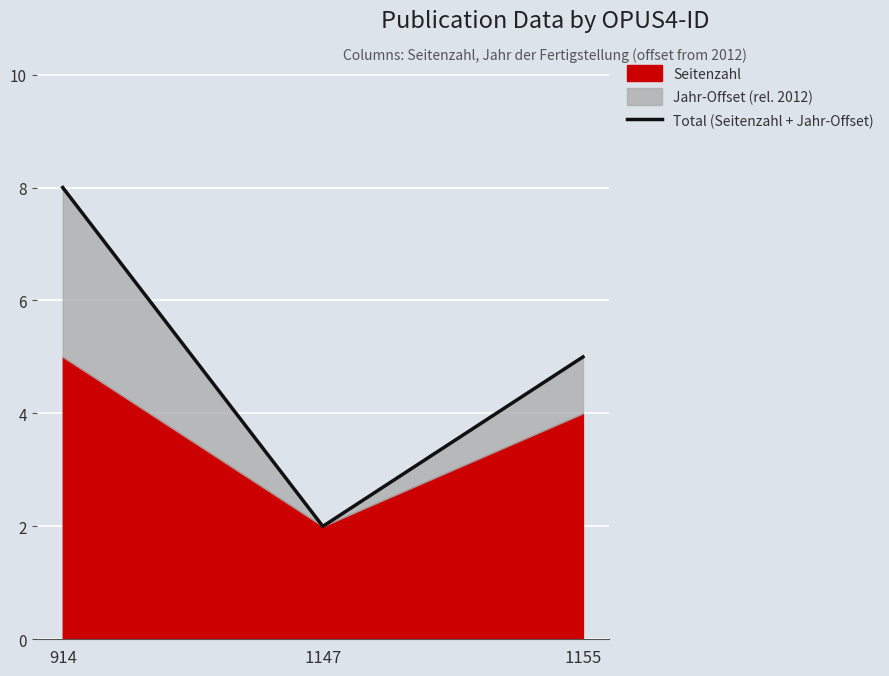

The value at 1155 is 8. True or false?

False